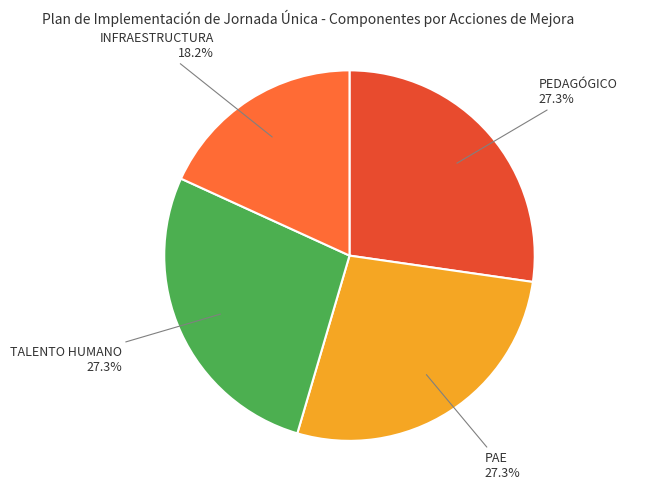

Count the number of slices in the pie.

4